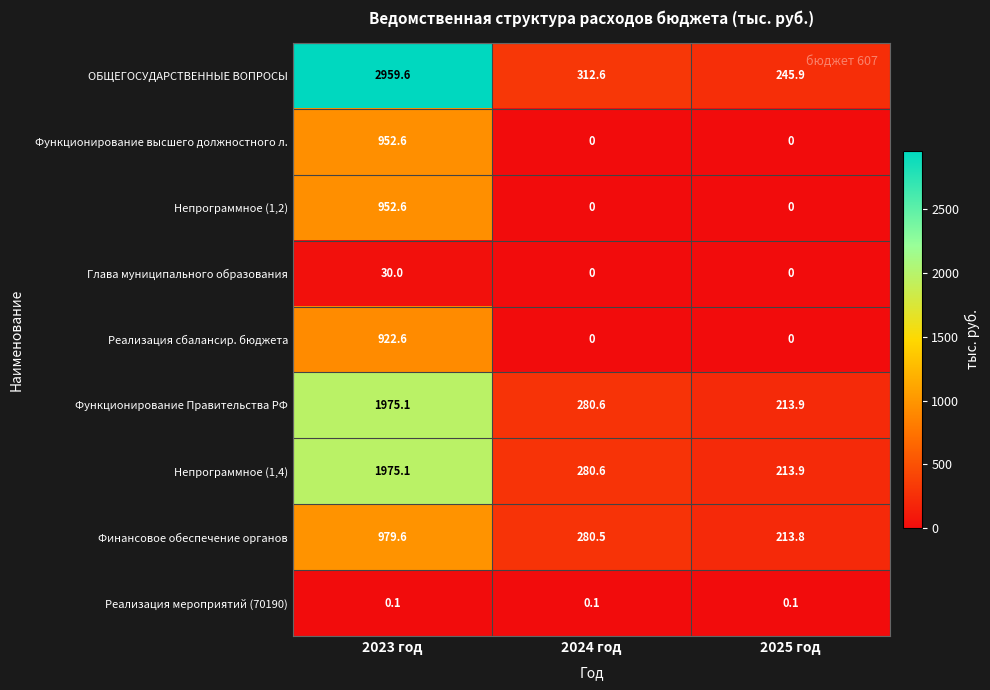

What is the spread (max minus min) of values at 2023 год?

2959.5